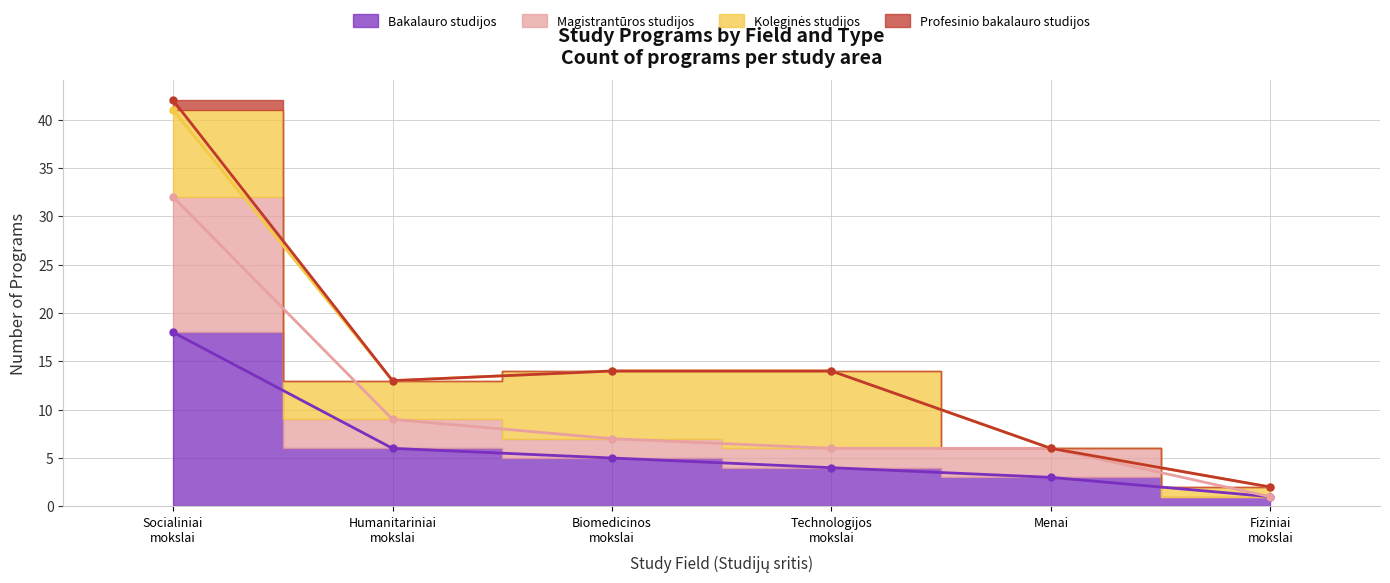

The Magistrantūros studijos series shows 7 at Biomedicinos mokslai. True or false?

True